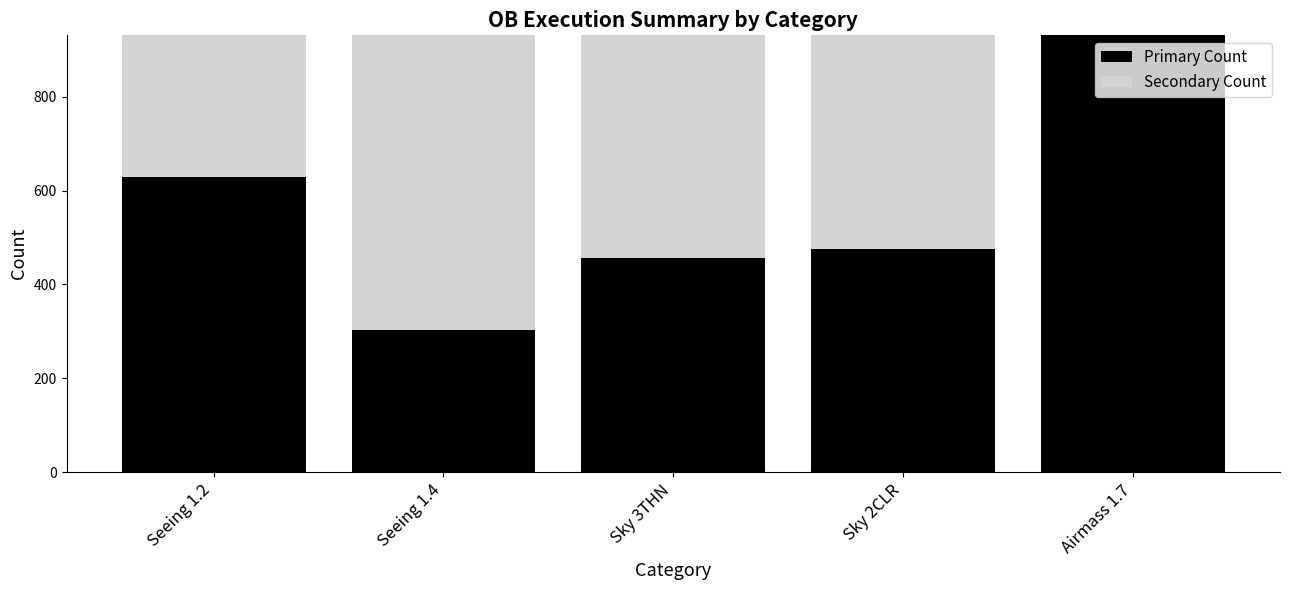

The value of Primary Count at Seeing 1.2 is 934. True or false?

False